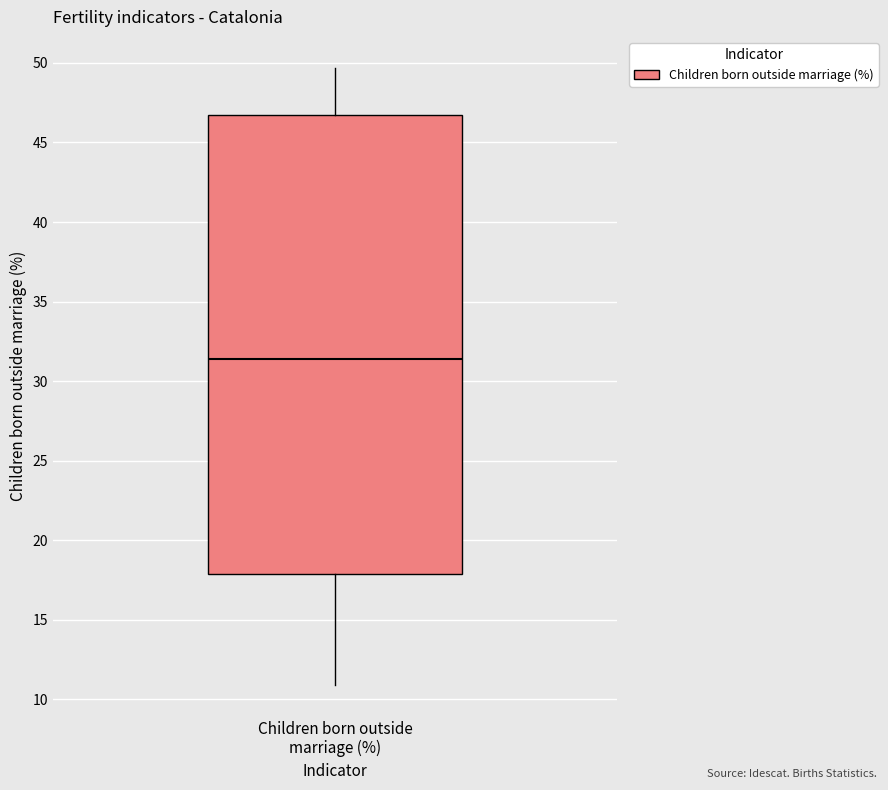

Where does the upper whisker of the box for Children born outside marriage (%) end on the y-axis? The values are not printed on the chart, so give them approximately, as read against the axis.

49.5